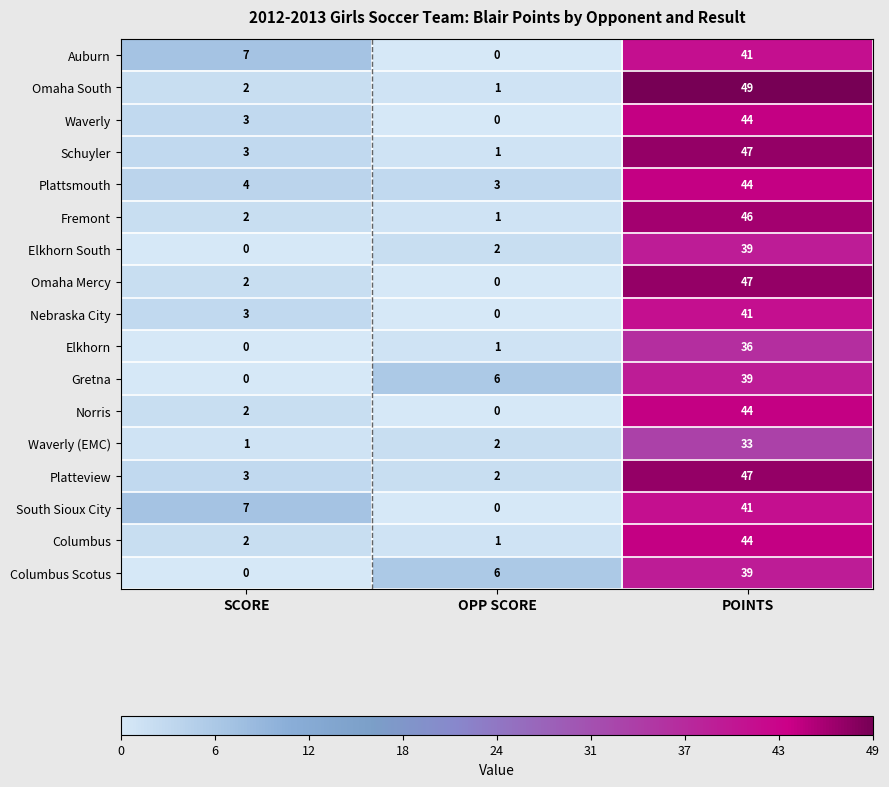

Which series has the widest spread of values?

Omaha South